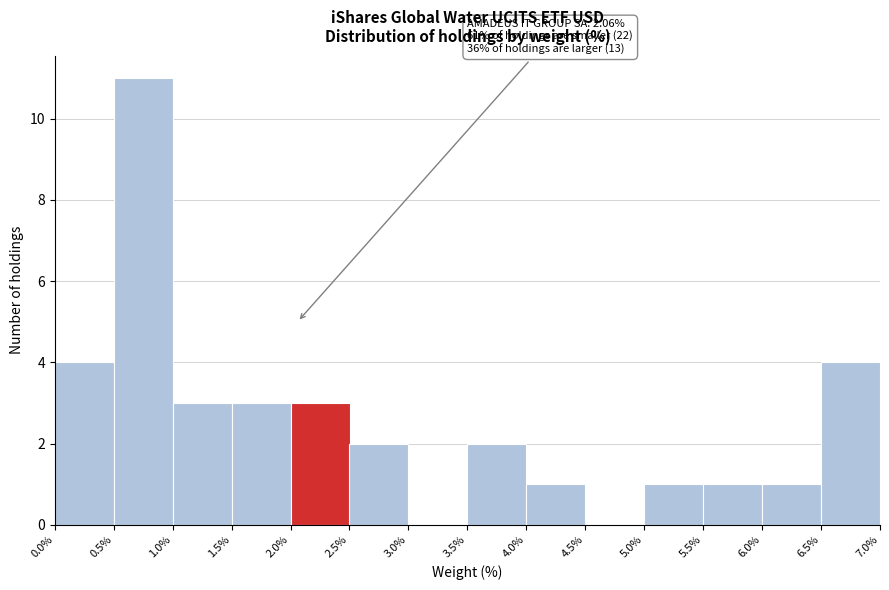

Over which range of the x-axis is the bar tallest?

0.5% to 1.0%